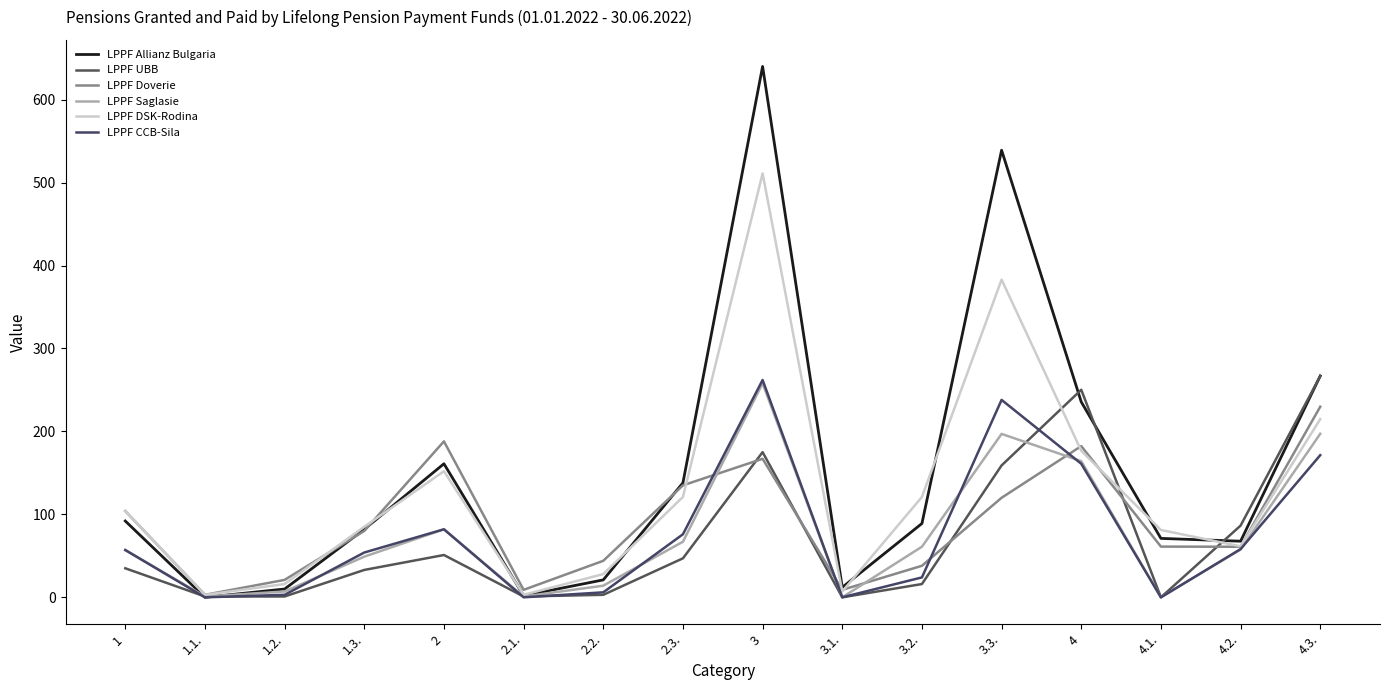

Is it true that LPPF Doverie equals 5.1 at 1.1.?

False